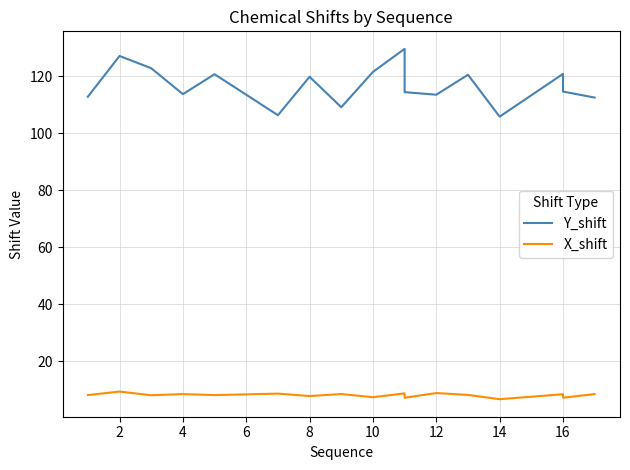

At which label does Y_shift first exceed 114?

2